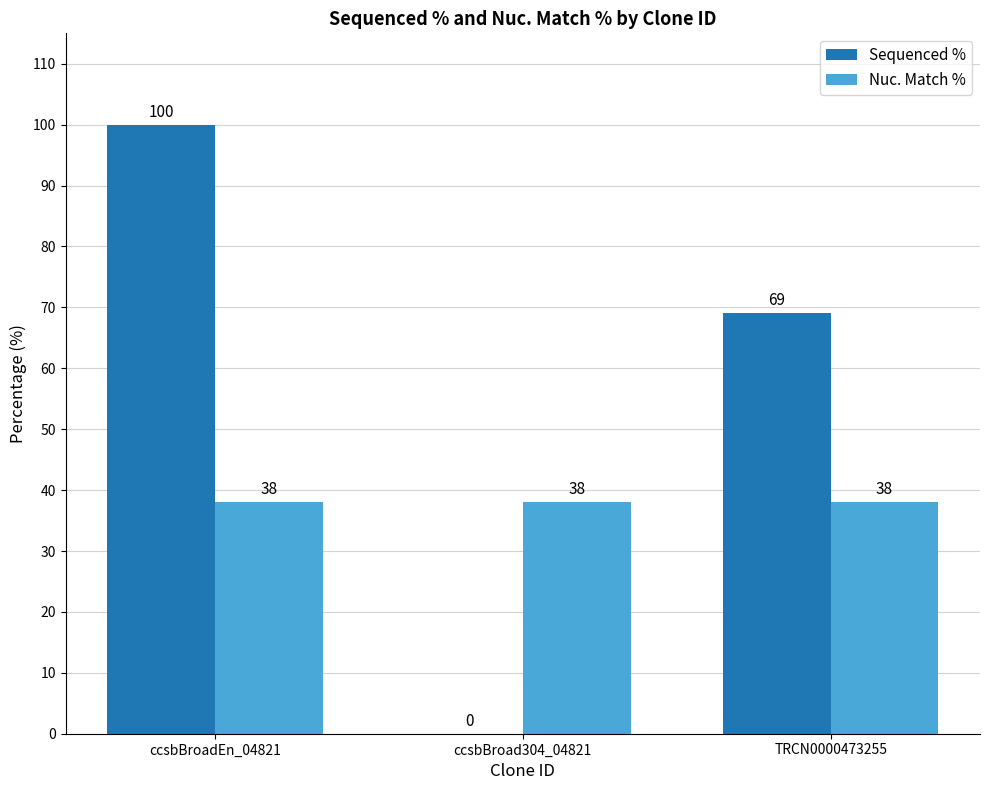

Which series changed the most between ccsbBroadEn_04821 and ccsbBroad304_04821?

Sequenced %